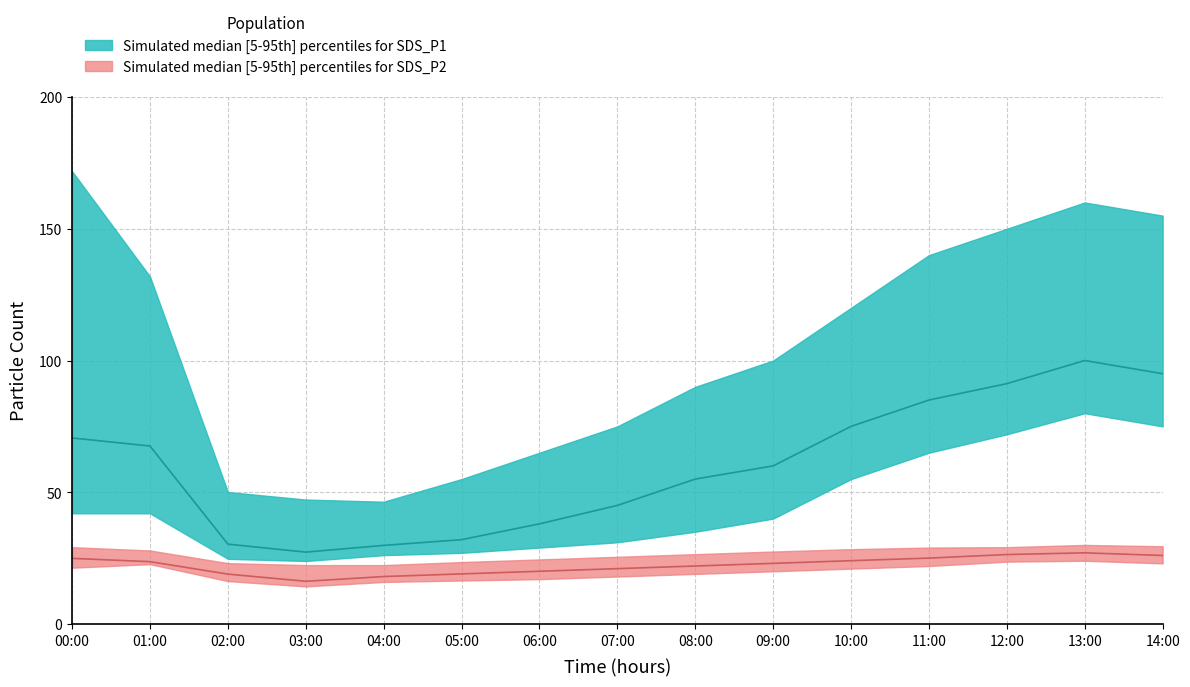

What is the label of the 10th point from the left?

09:00